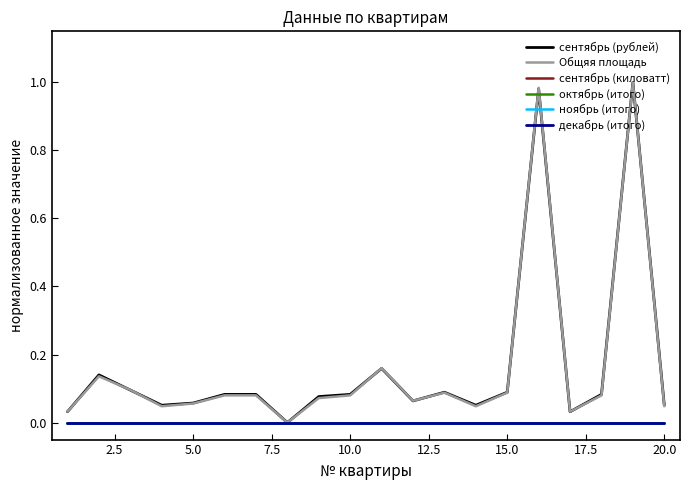

Does the chart have visible grid lines?

No